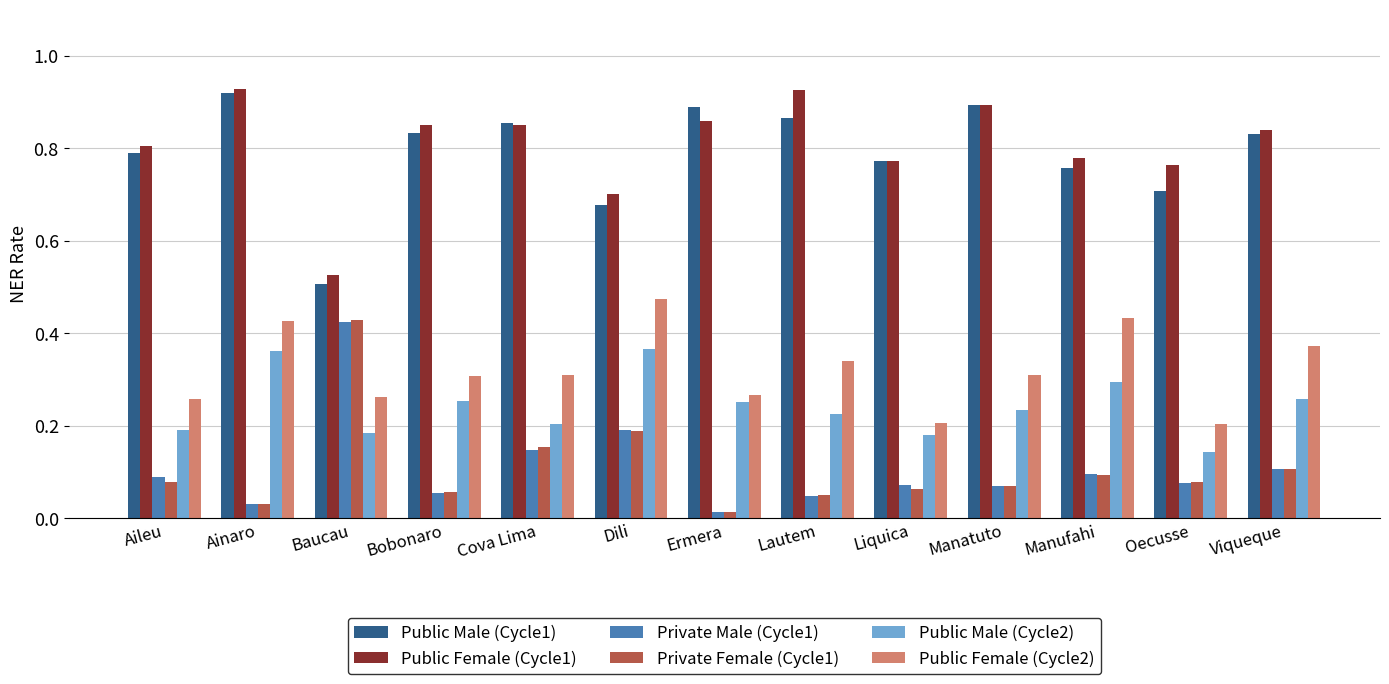

What is the label of the 10th bar from the right?

Bobonaro